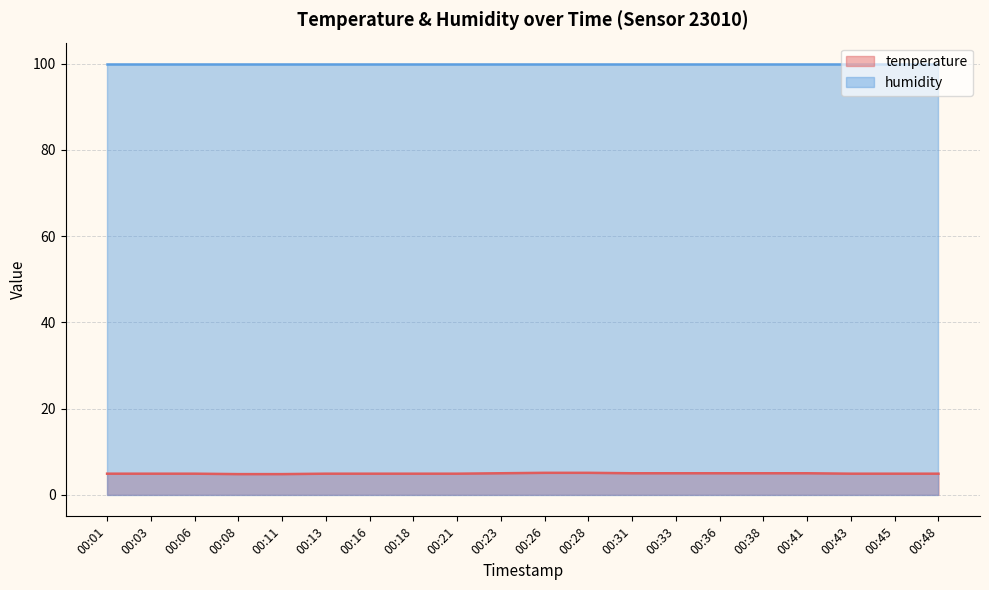

Is it true that the value at 00:45 is 4.9?

True